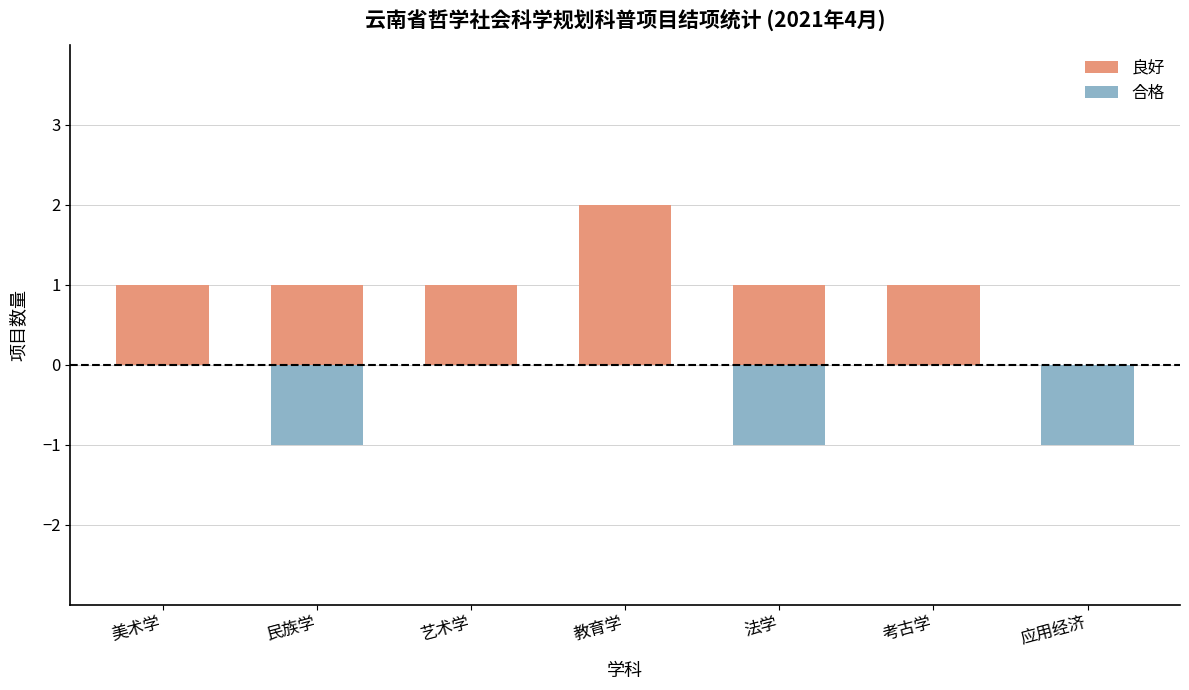

At which label does 良好 reach its minimum?

应用经济